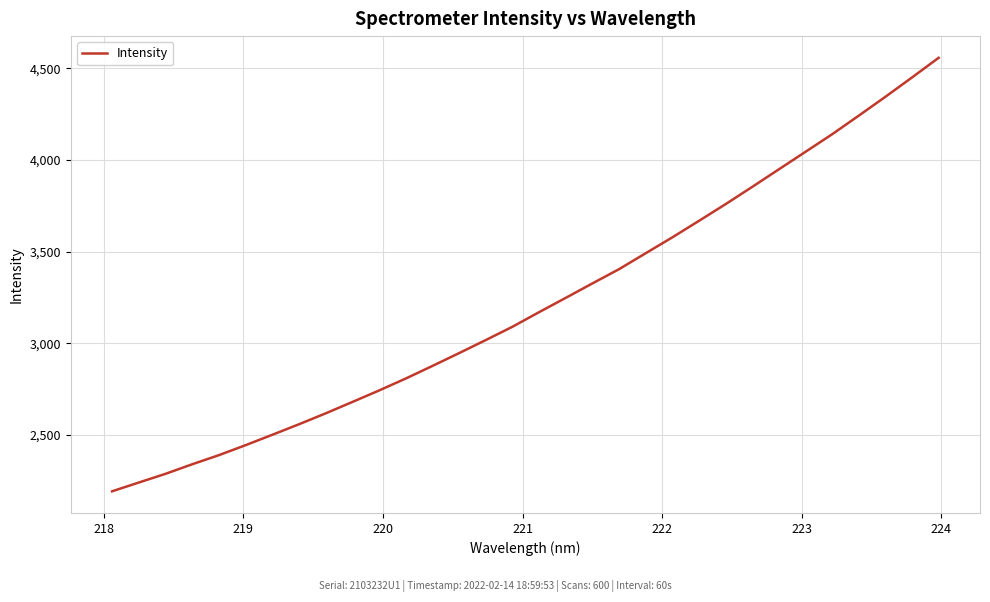

What is the difference between the maximum and minimum values?

2366.0